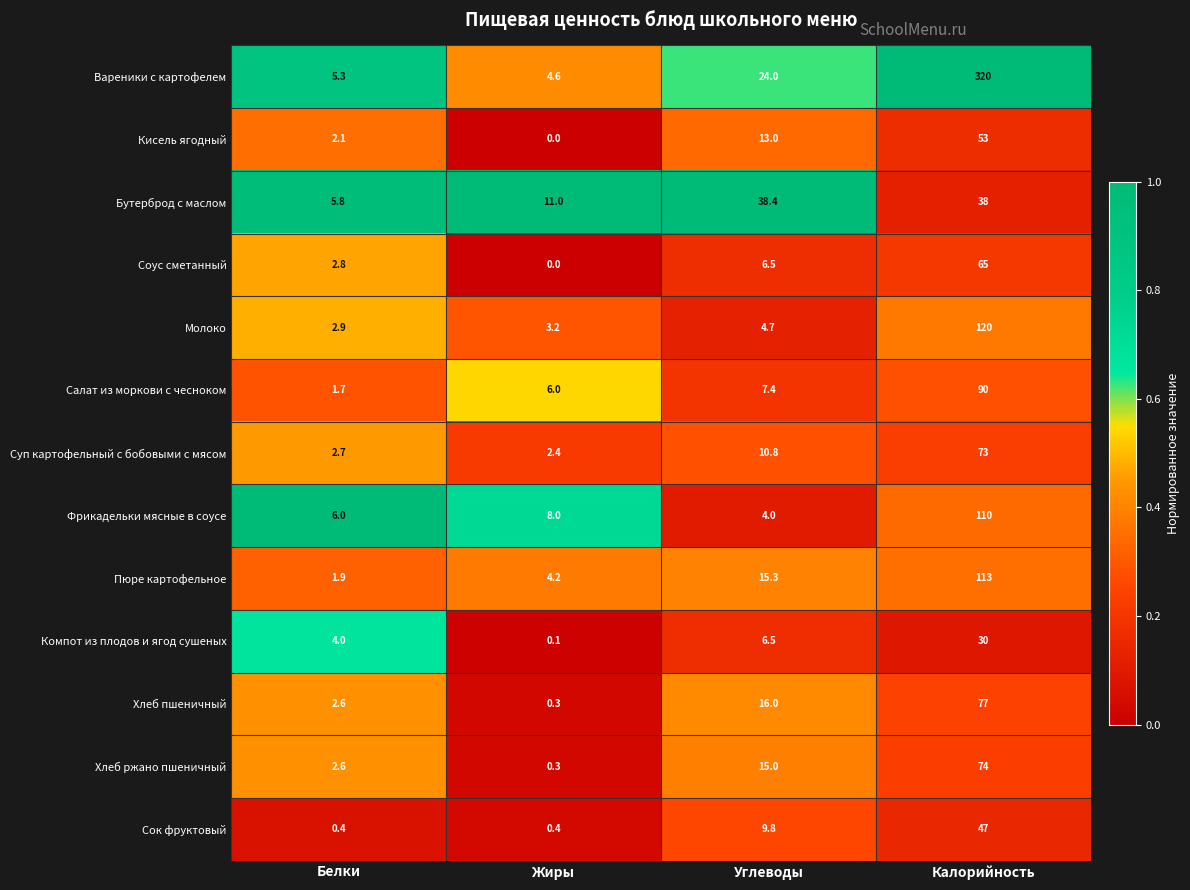

Is the value of Суп картофельный с бобовыми с мясом at Белки greater than the value of Компот из плодов и ягод сушеных at Калорийность?

No